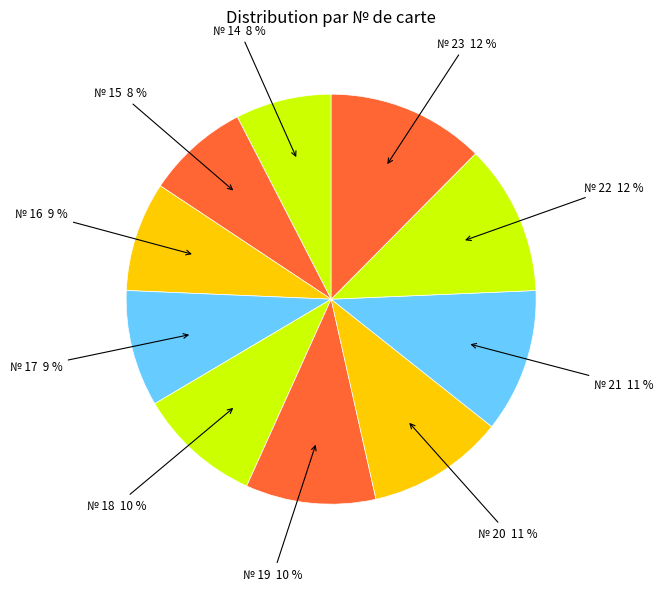

To the nearest percent, what is the average slice percentage?

10%